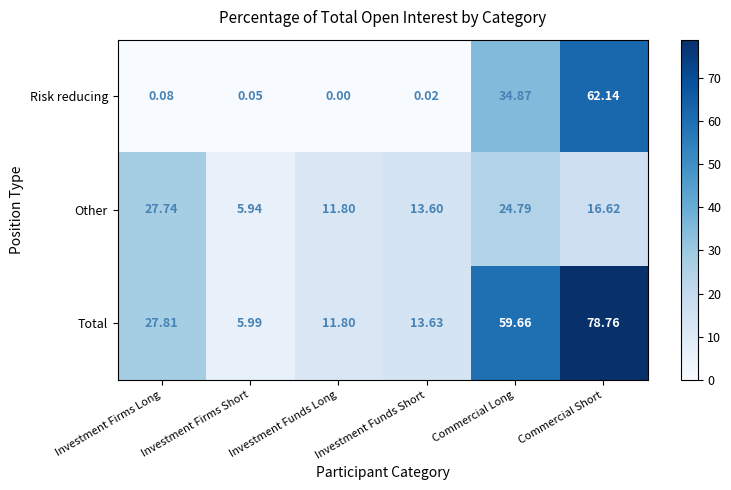

Where is Risk reducing nearest to the value 31?

Commercial Long